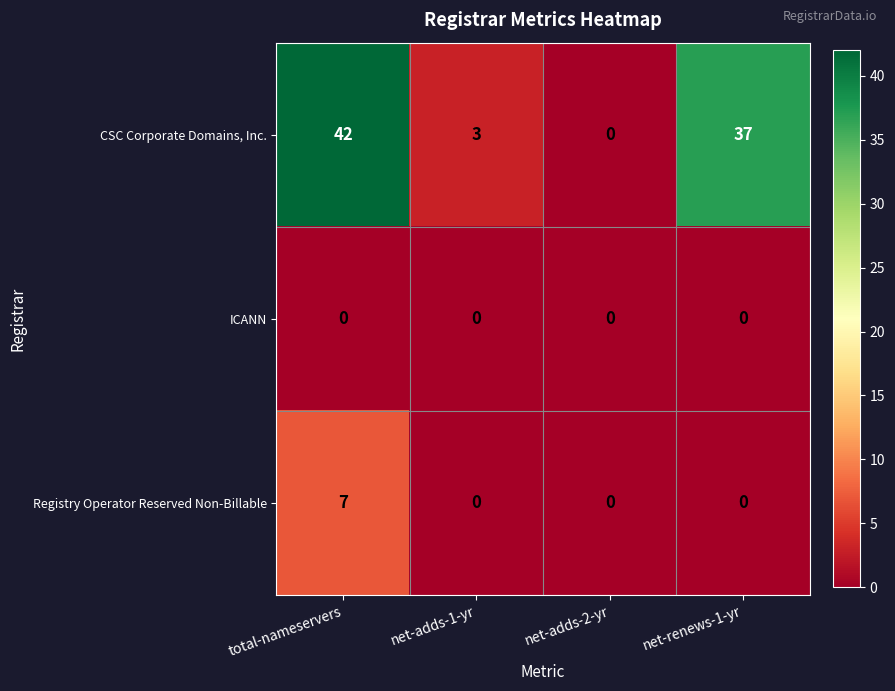

Which series has the widest spread of values?

CSC Corporate Domains, Inc.